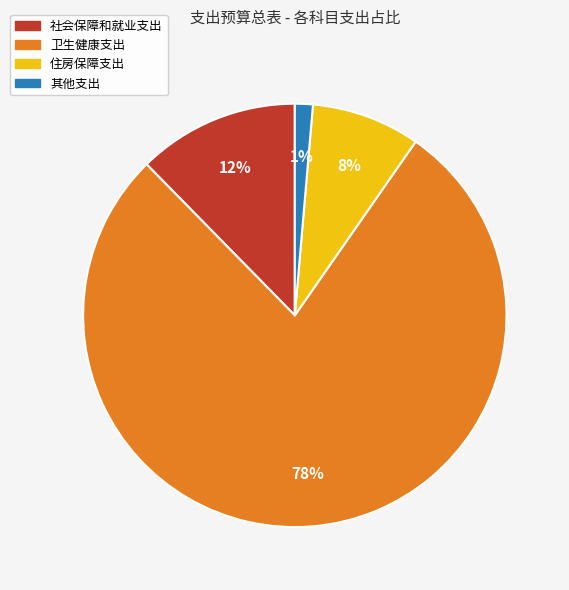

Is the sum of 住房保障支出 and 其他支出 greater than half?

No